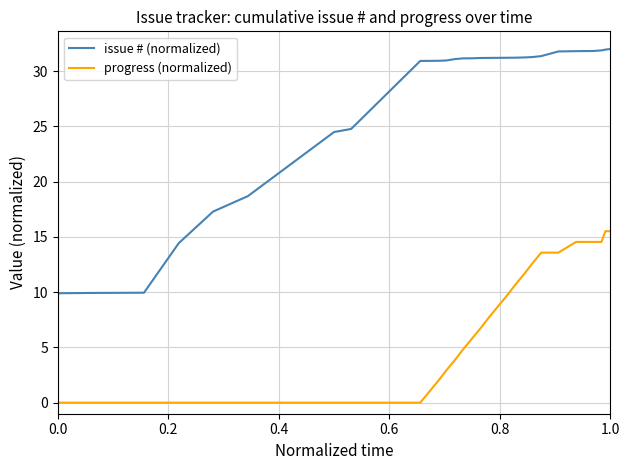

Which series has the widest spread of values?

issue # (normalized)